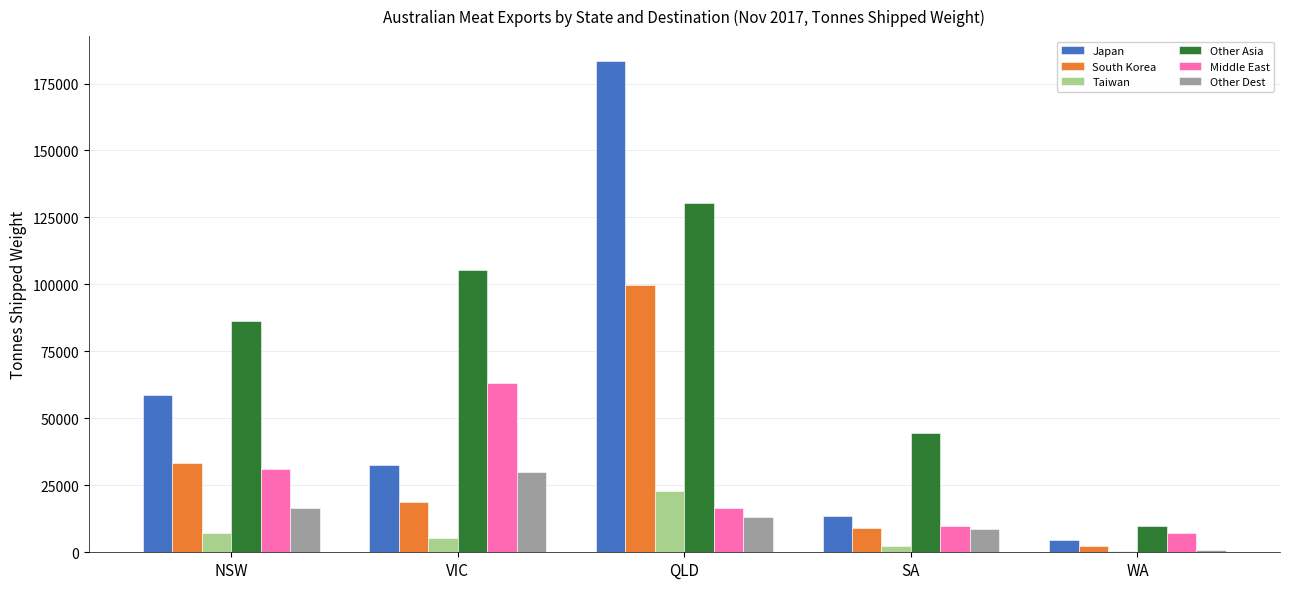

Which label corresponds to the largest value in the chart?

QLD